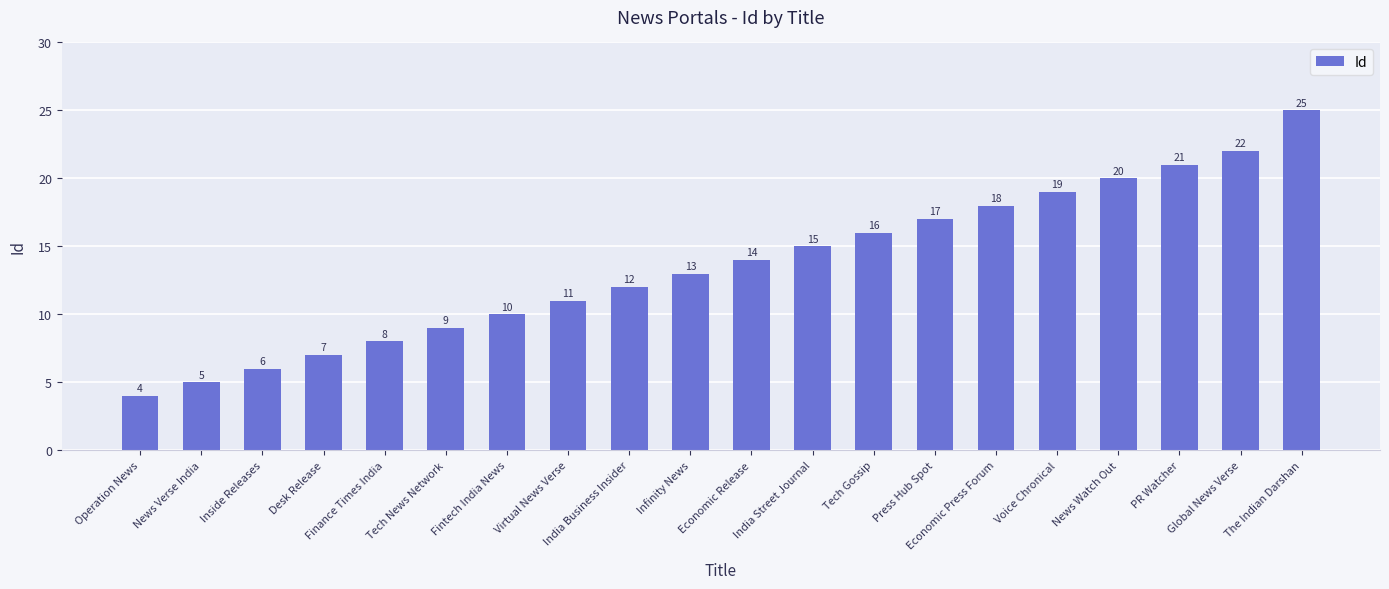

What value does the data have at Fintech India News, to the nearest 10?

10